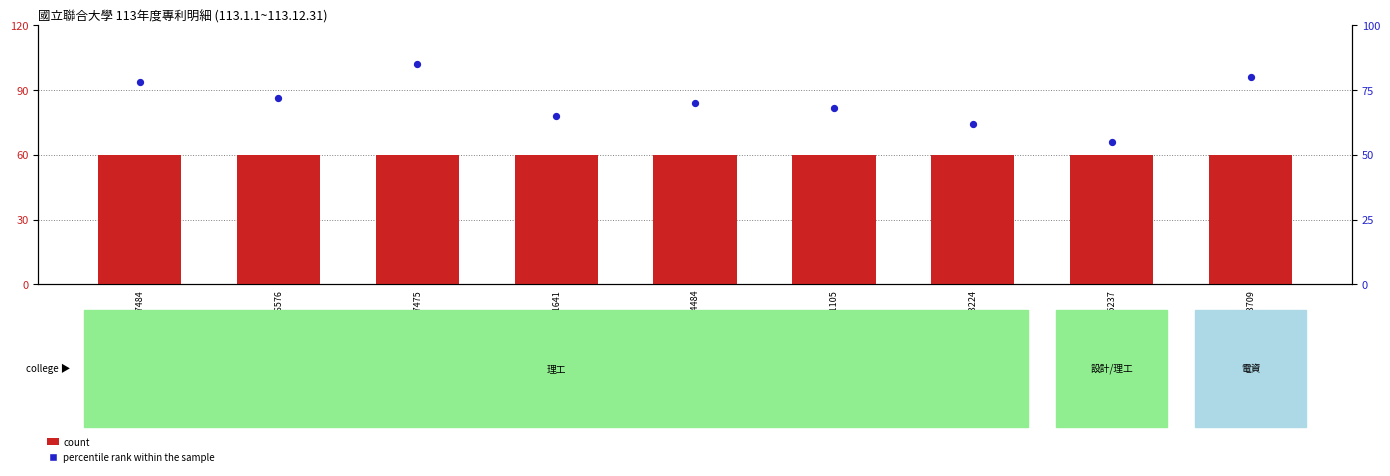

At which category is the sum across all series the highest?

I867475